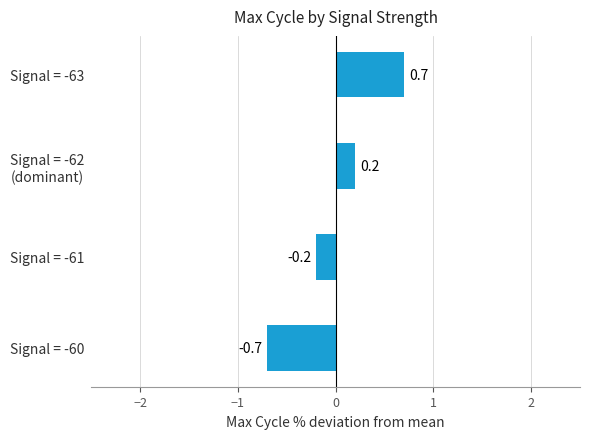

Rank the categories by value from lowest to highest.

Signal = -60, Signal = -61, Signal = -62
(dominant), Signal = -63